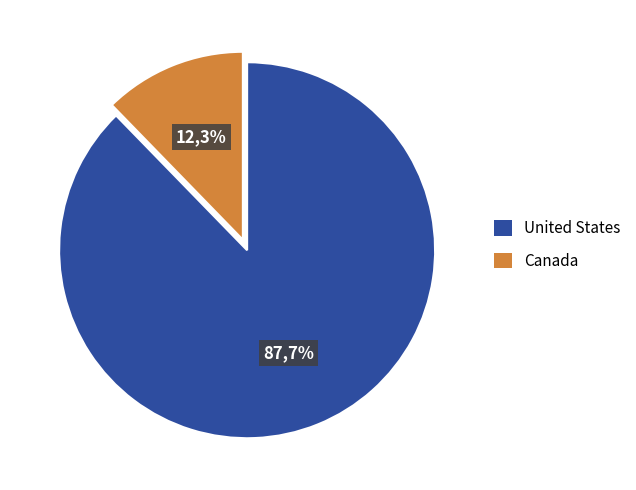

Which category accounts for the majority?

United States